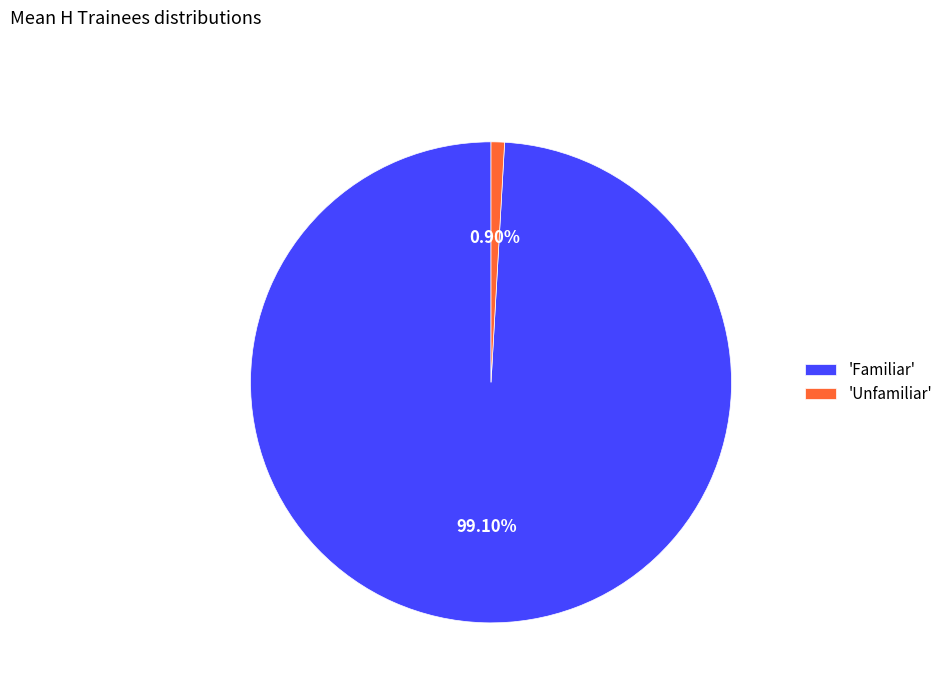

Rank the categories by value from highest to lowest.

'Familiar', 'Unfamiliar'